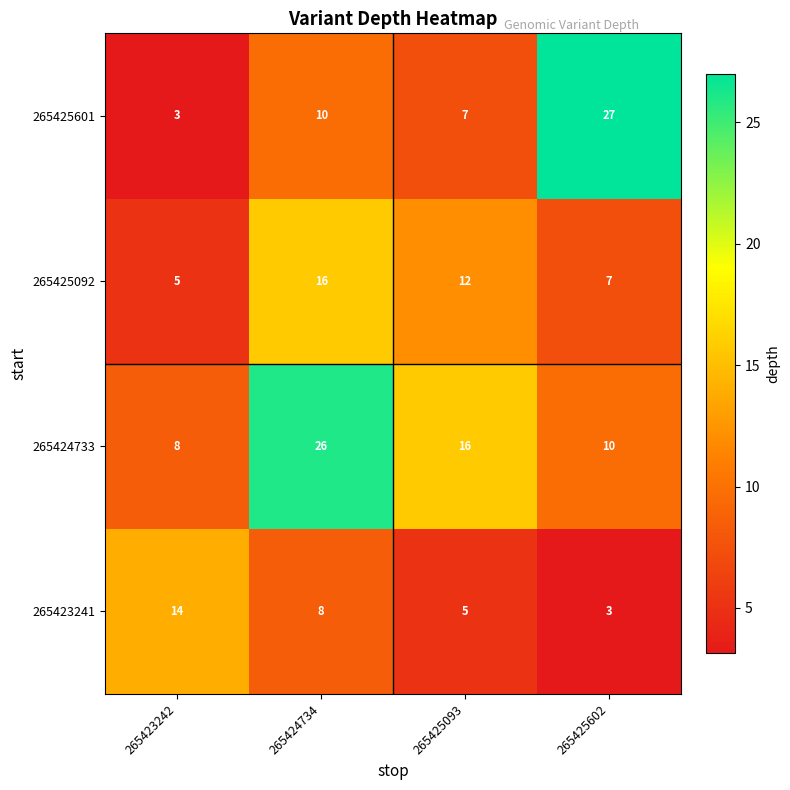

At which category is the sum across all series the highest?

265424734